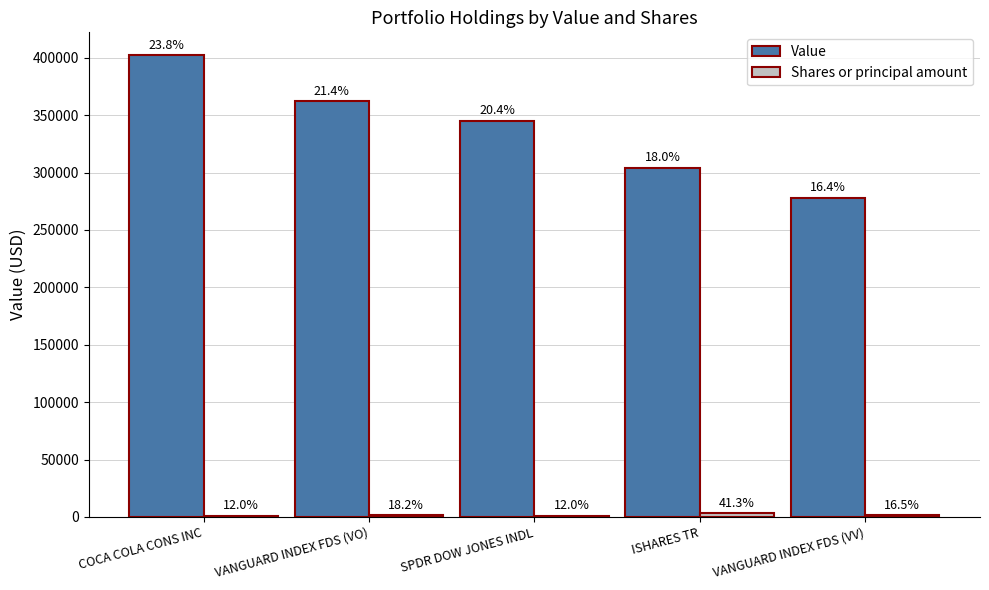

Does the chart contain stacked bars?

No